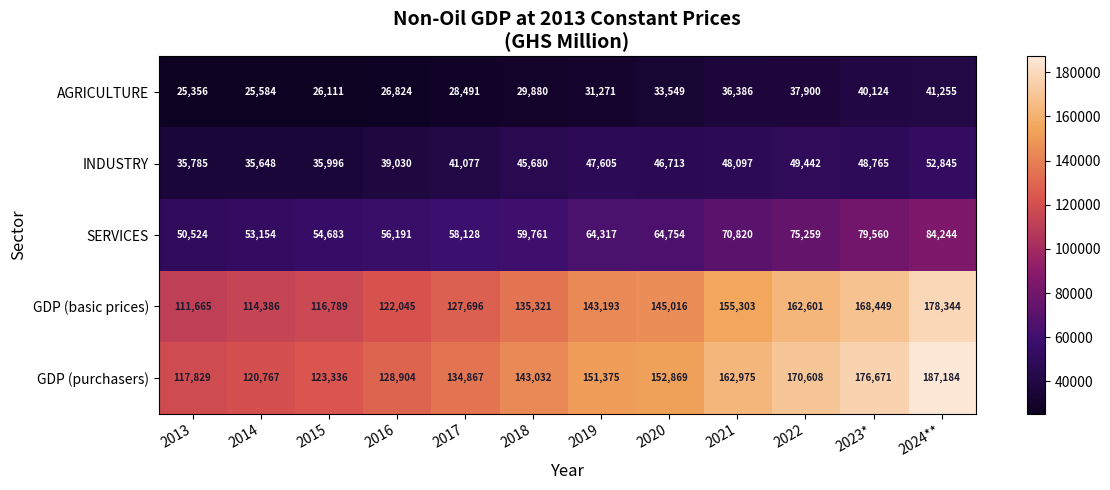

Between 2021 and 2022, which series saw the biggest shift?

GDP (purchasers)